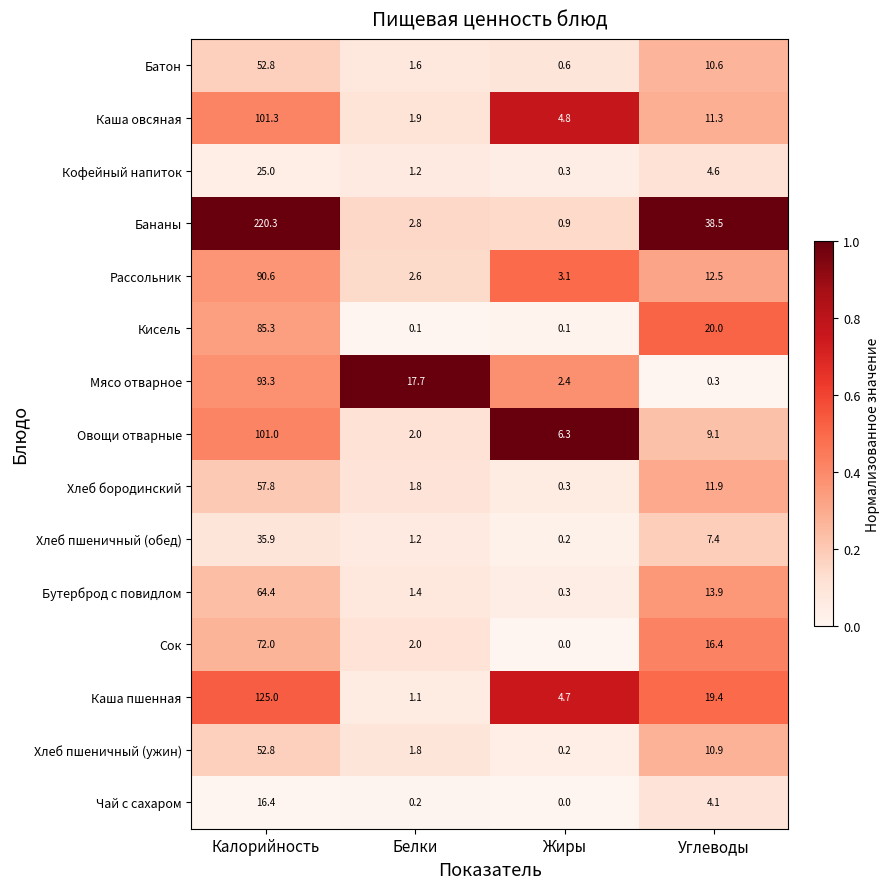

Between Калорийность and Углеводы, which series saw the biggest shift?

Бананы